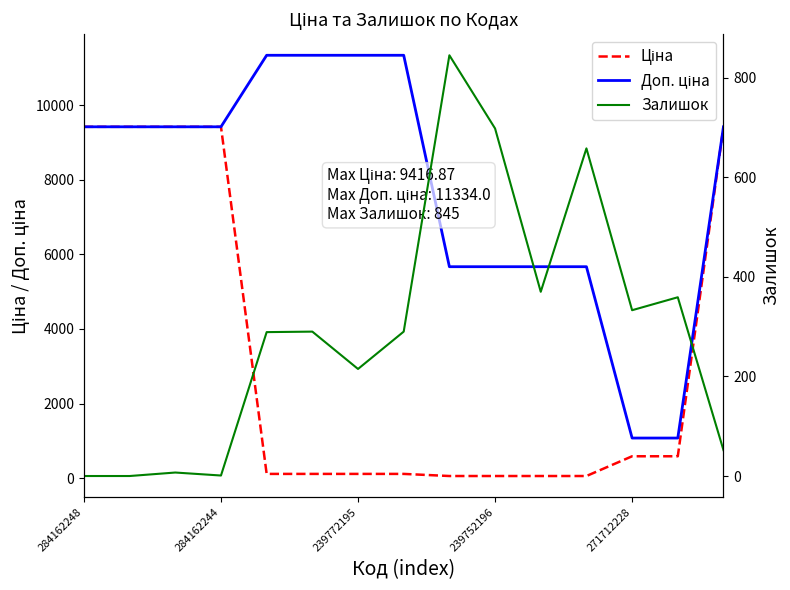

Rank the series by their maximum value, from highest to lowest.

Доп. ціна, Ціна, Залишок